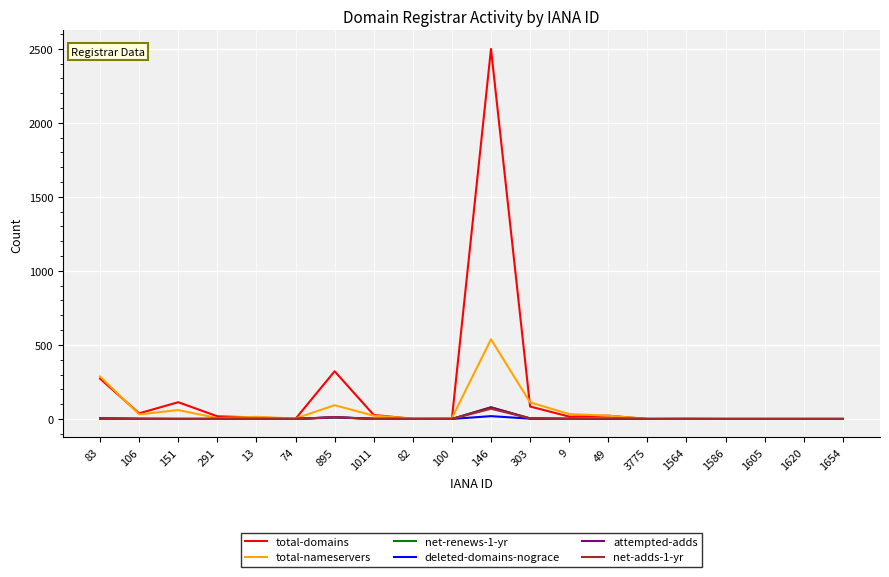

Is it true that total-domains equals 322 at 895?

True